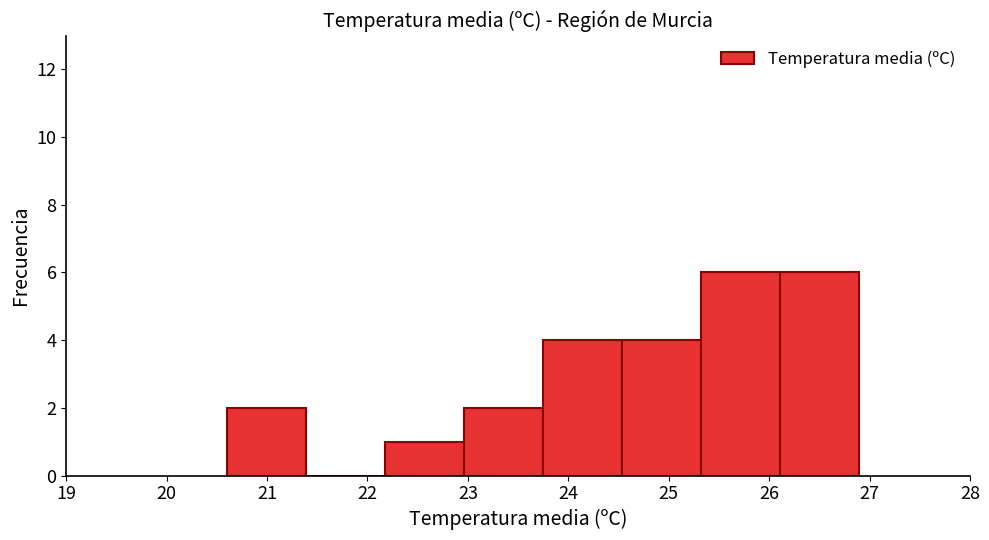

Reading left to right, transcribe this chart: for each bar, give the range it covers on the x-axis and its height. Neither the bar edges nor the heights are printed on the chart, so give them approximately, as read against the axes.

20.6 to 21.4: 2
21.4 to 22.2: 0
22.2 to 23.0: 1
23.0 to 23.8: 2
23.8 to 24.5: 4
24.5 to 25.3: 4
25.3 to 26.1: 6
26.1 to 26.9: 6